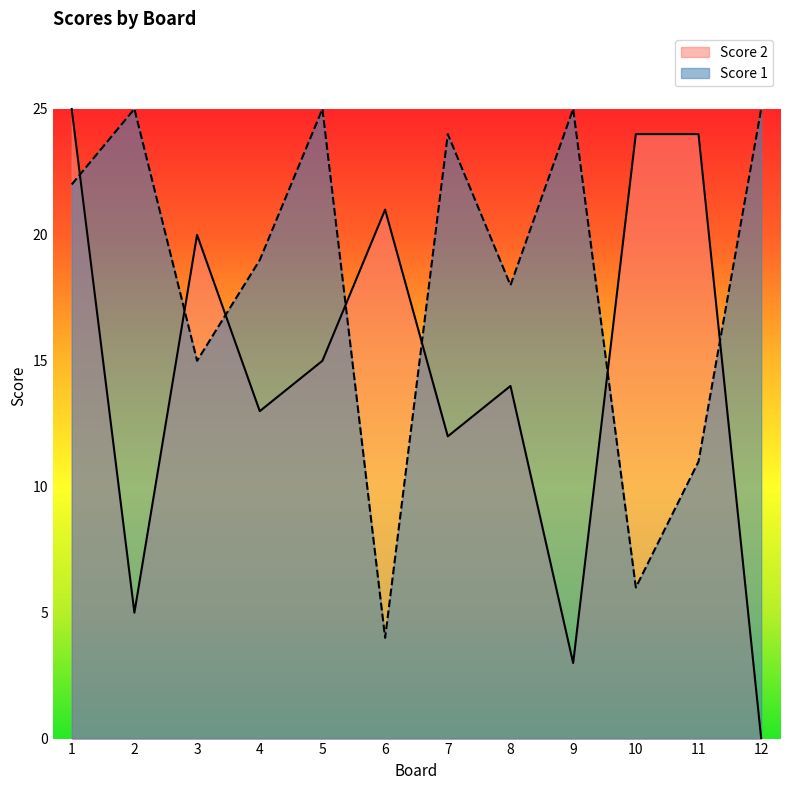

Count the number of data series in this chart.

2